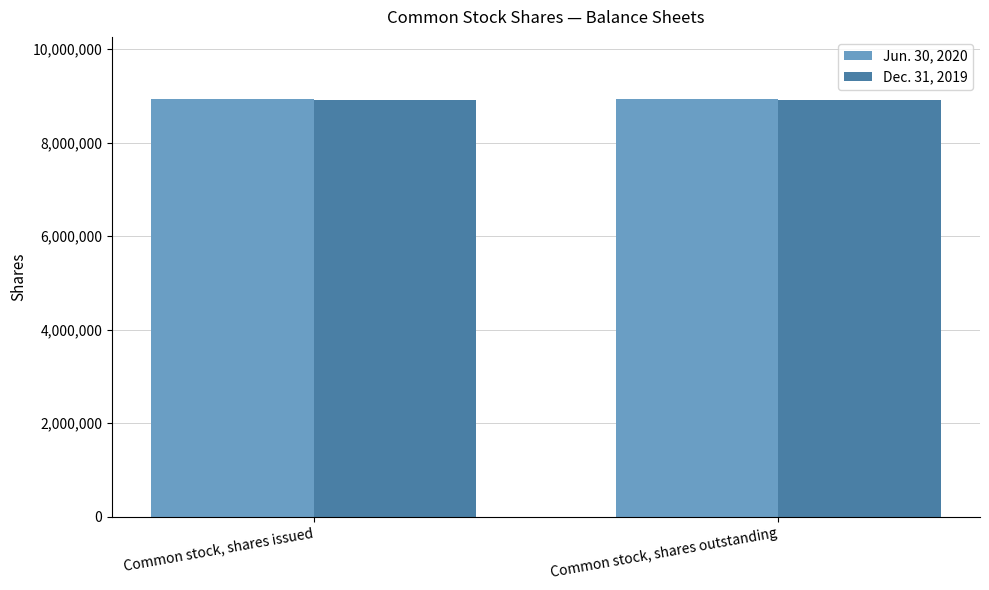

What is the sum of the Dec. 31, 2019 values at Common stock, shares outstanding and Common stock, shares issued?

17836922